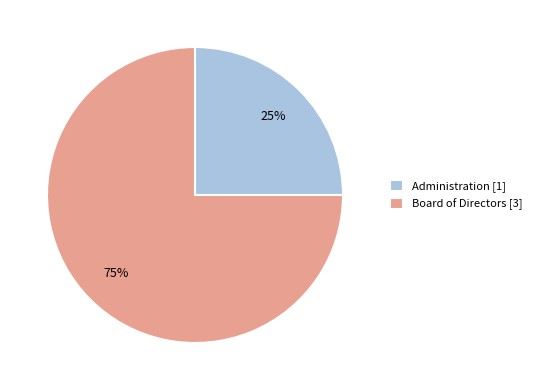

Is the sum of Board of Directors [3] and Administration [1] greater than half?

Yes